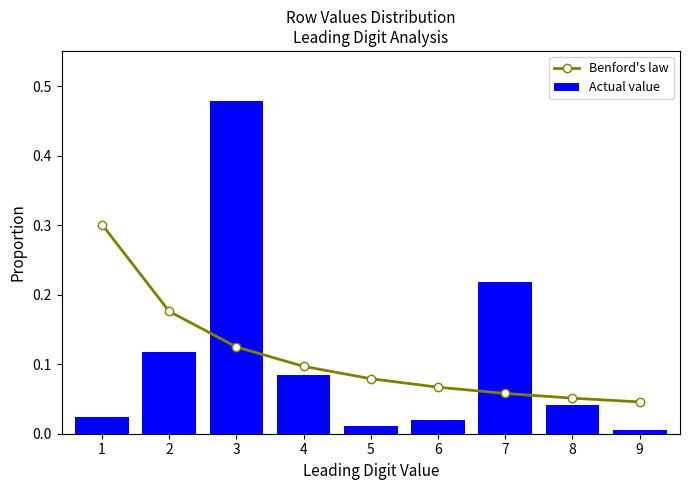

Which has a higher value, 6 or 9?

6